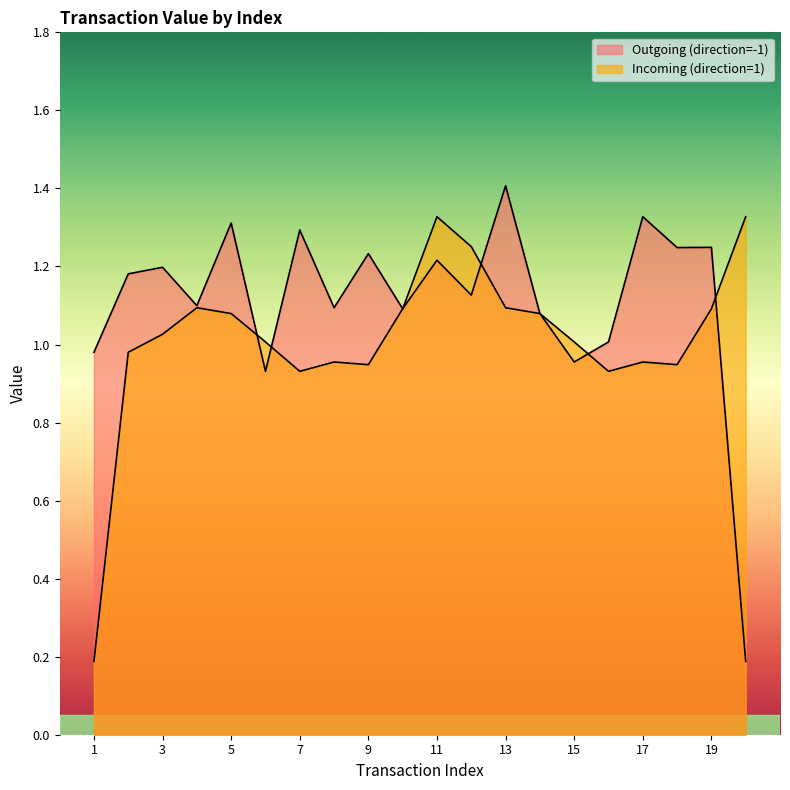

What value does the Outgoing (direction=-1) series have at 6?

0.9